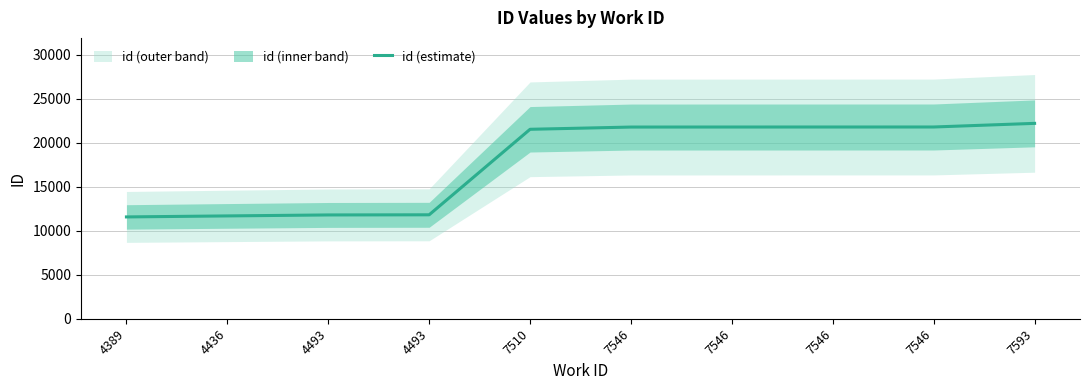

List the labels in order of value, smallest first.

4389, 4436, 4493, 4493, 7510, 7546, 7546, 7546, 7546, 7593